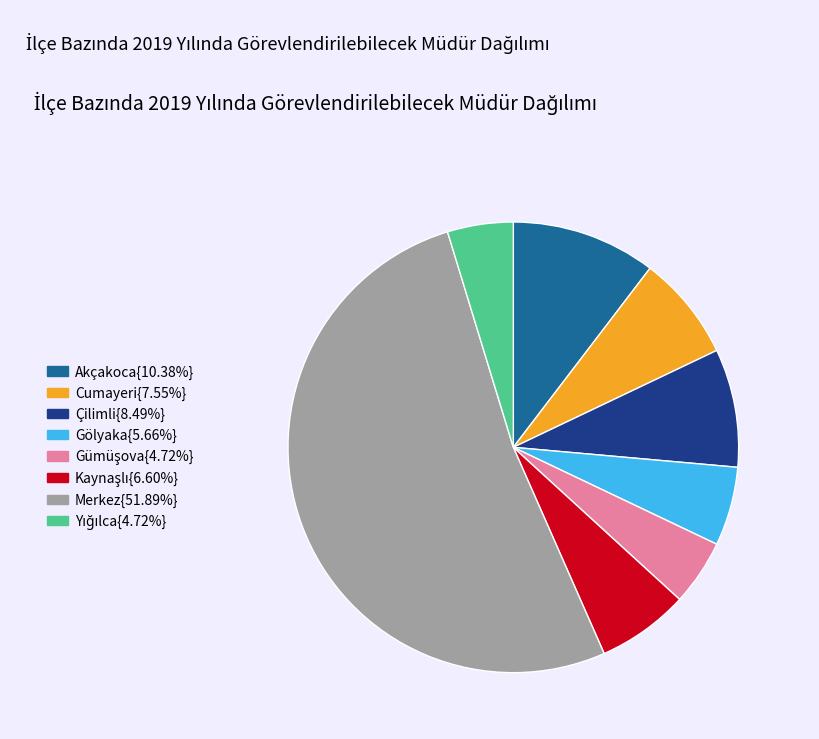

Does Çilimli{8.49%} represent more than half of the total?

No